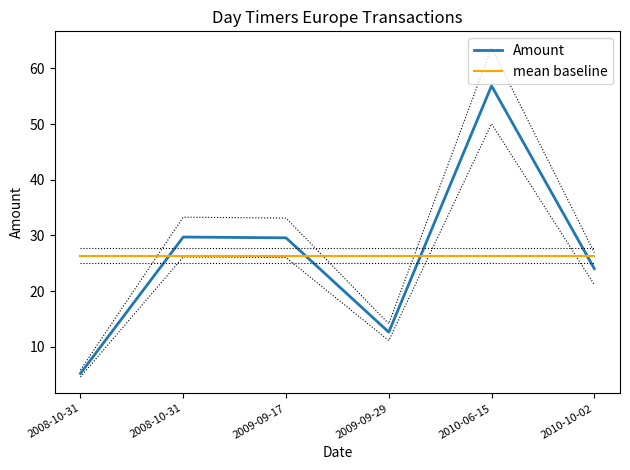

How many data points does each series have?

6